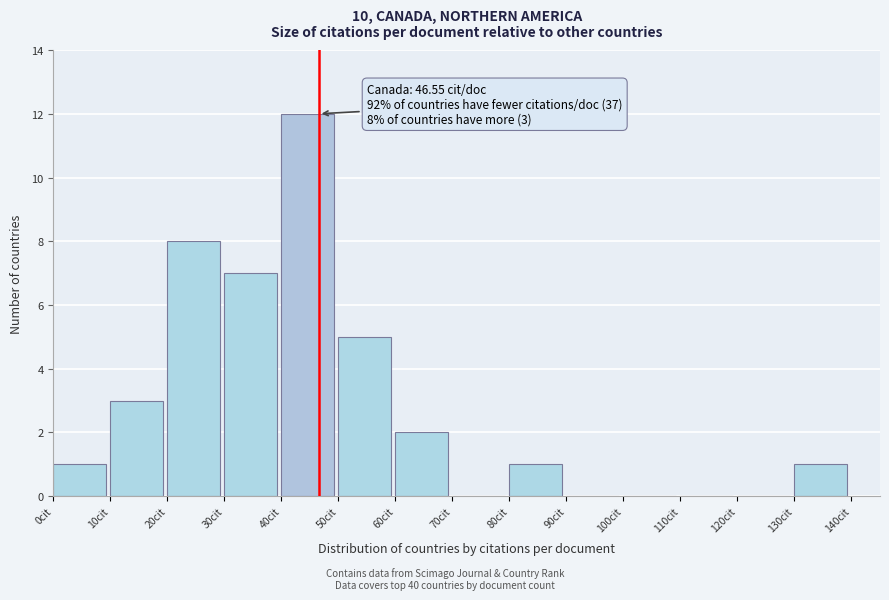

Which range on the x-axis has the tallest bar?

40 to 50